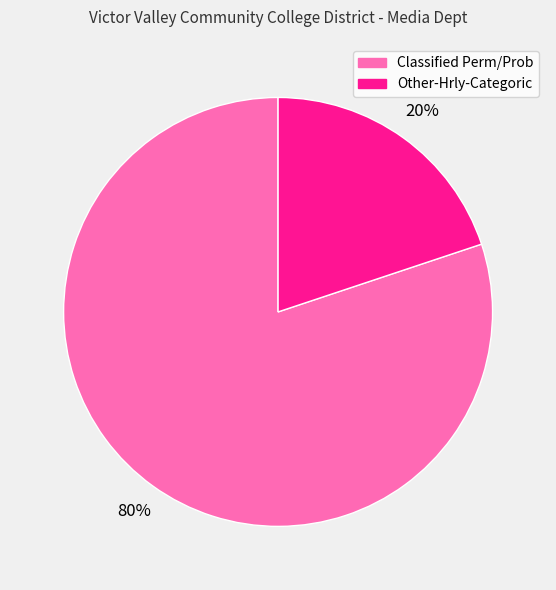

To the nearest percent, what is the average slice percentage?

50%